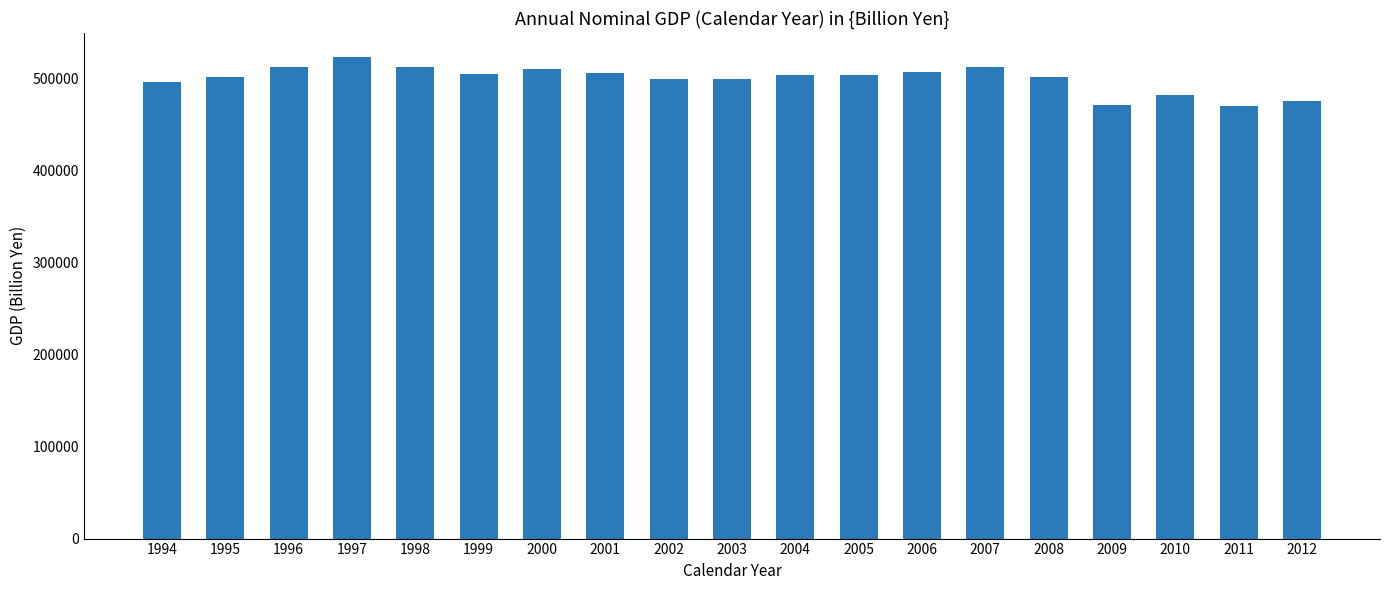

The chart shows a value of 705348.2 at 1995. True or false?

False